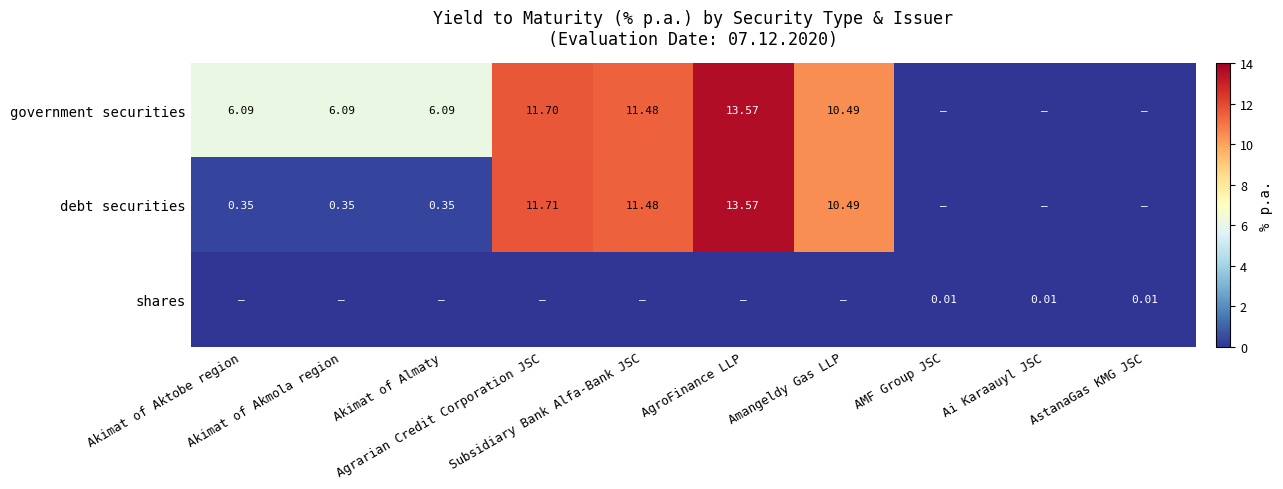

True or false: government securities has a value of -4.7 at AMF Group JSC.

False